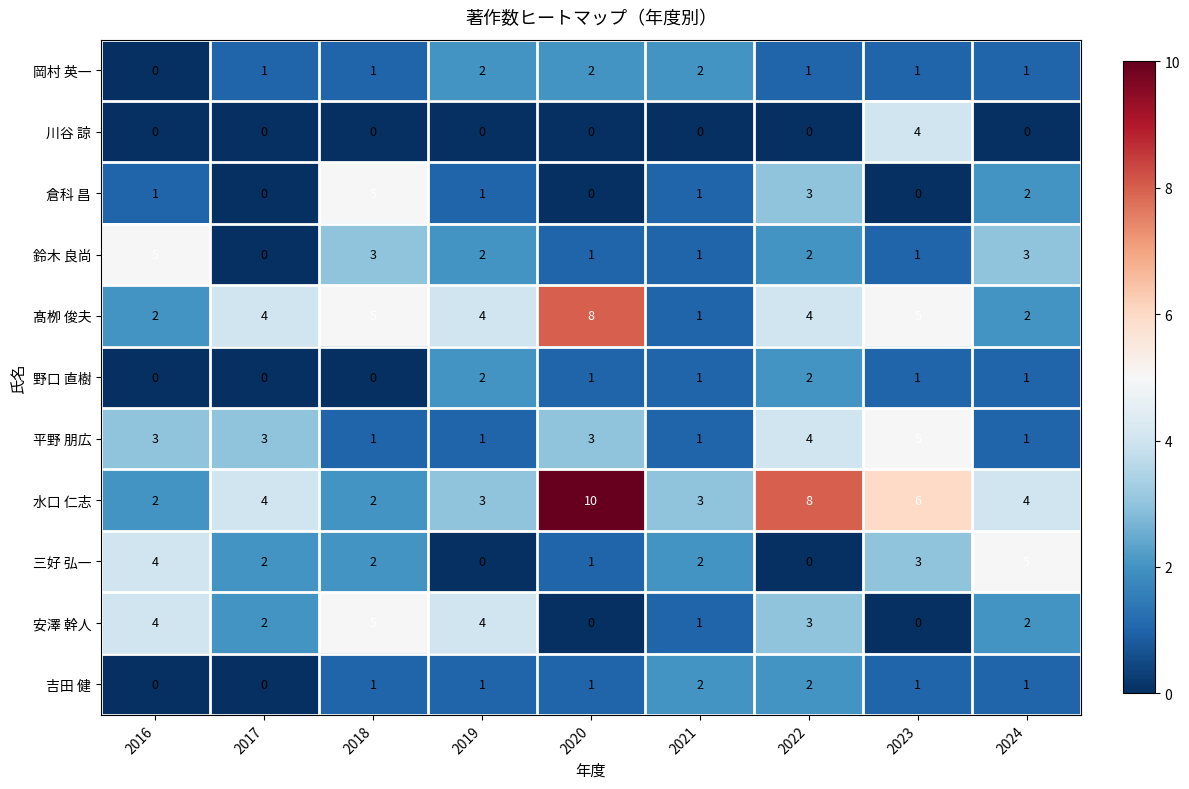

What is the difference between the highest and lowest values at 2018?

5